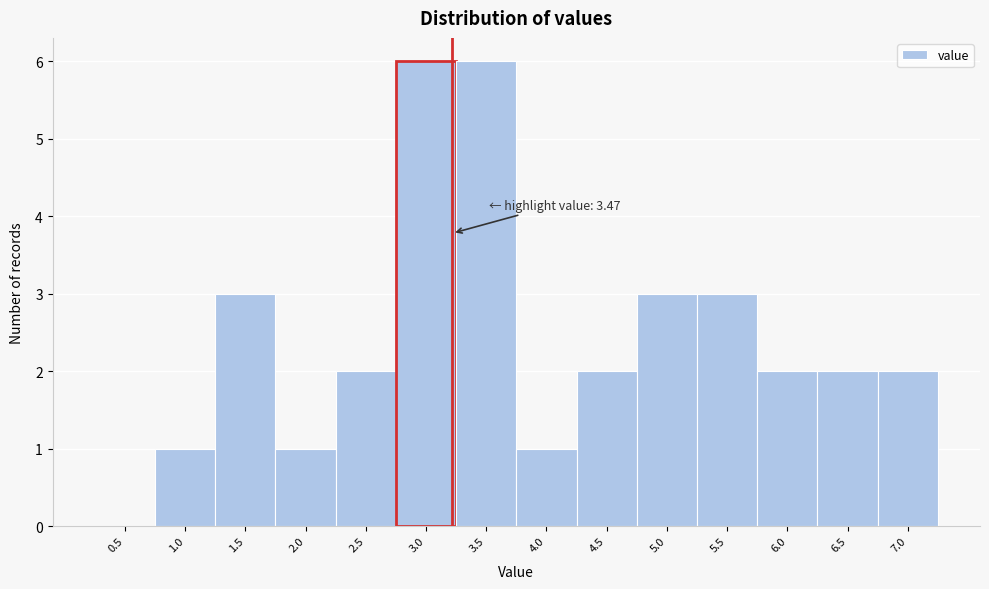

Reading right to left, what are all the values shown in this chart?

7.0=2	6.5=2	6.0=2	5.5=3	5.0=3	4.5=2	4.0=1	3.5=6	3.0=6	2.5=2	2.0=1	1.5=3	1.0=1	0.5=0